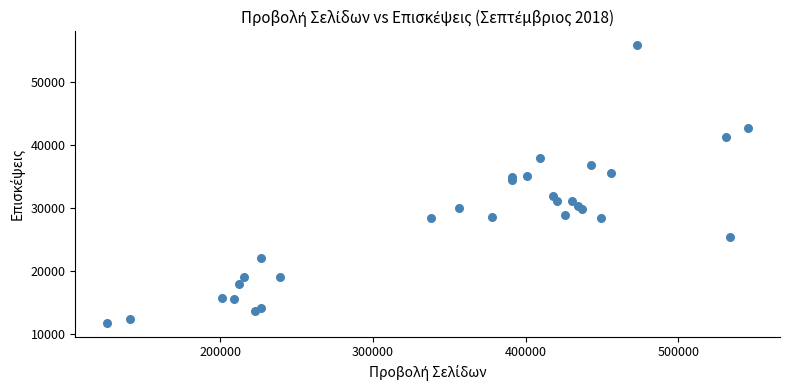

What Y value in the scatter plot is closest to 33760?

34352